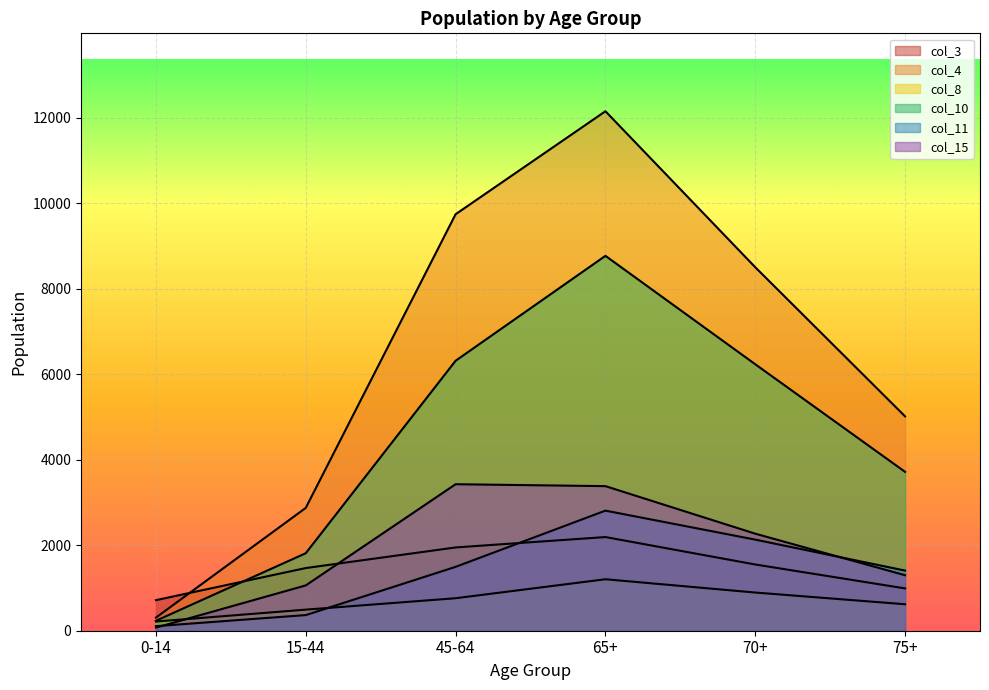

What is the label of the 1st point from the left?

0-14